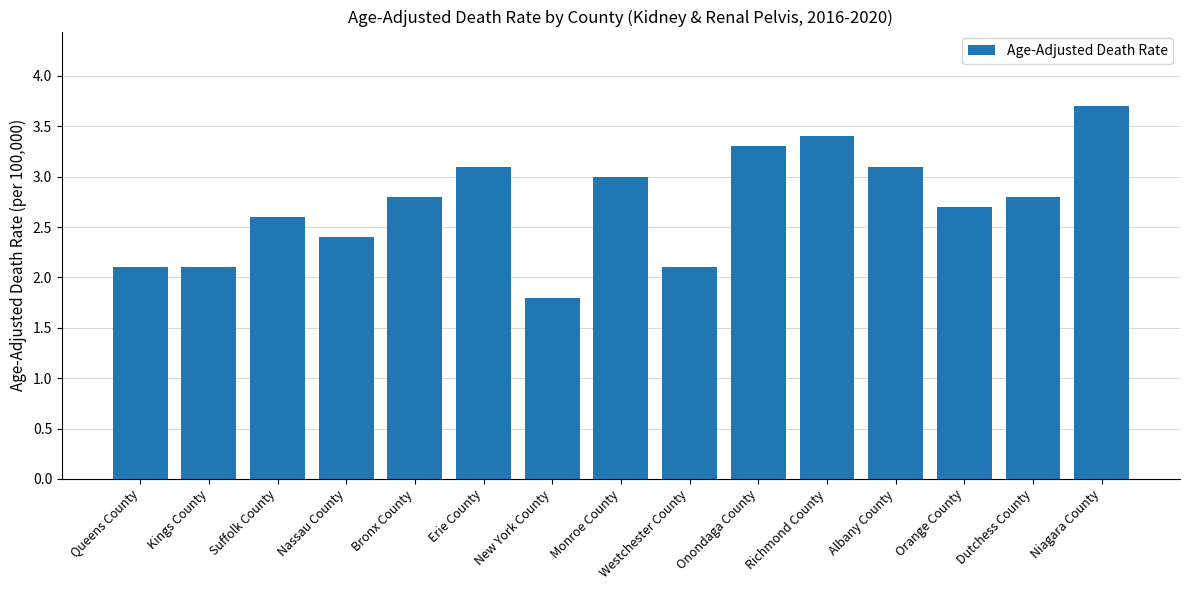

What is the maximum value shown in the chart?

3.7